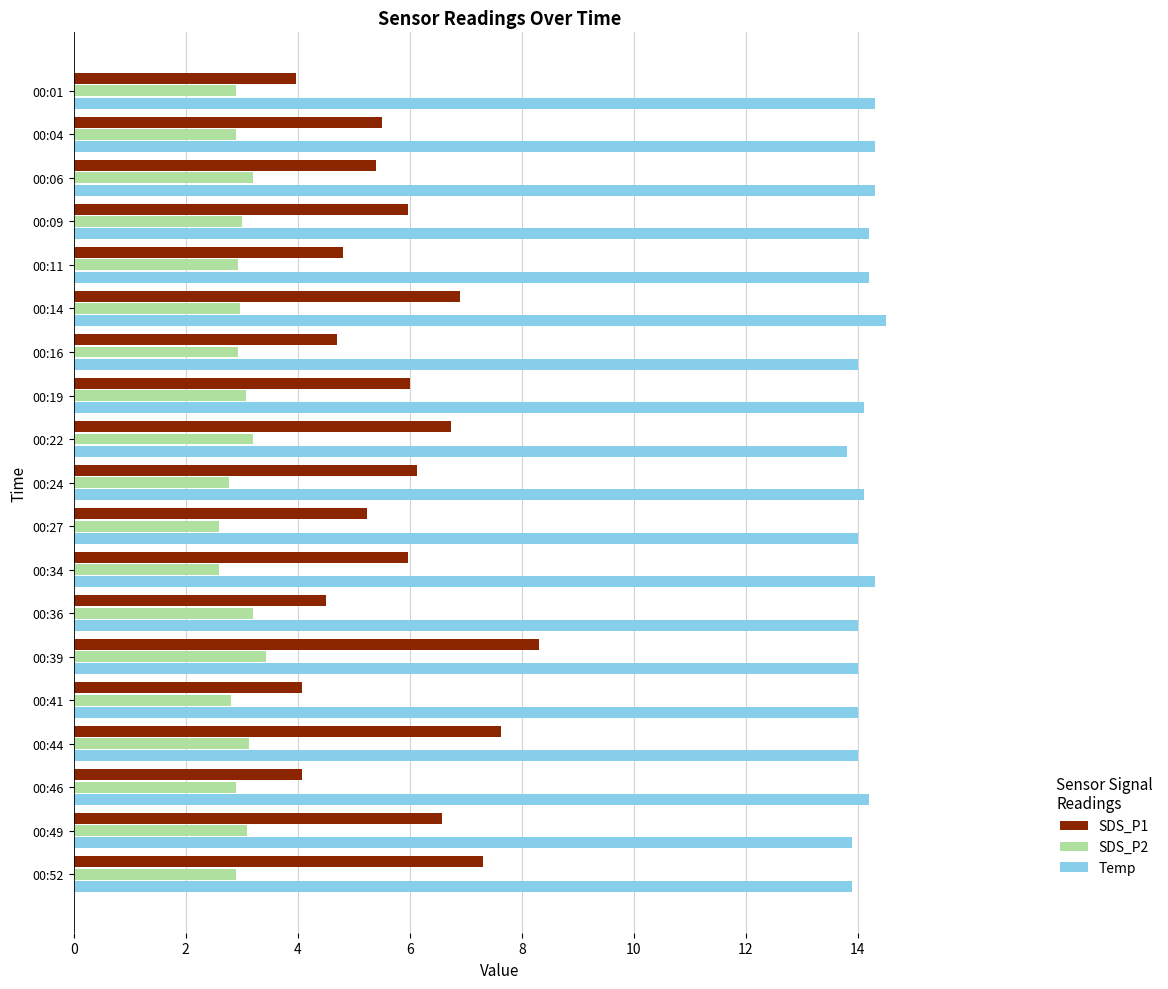

What is the difference between the highest and lowest values at 00:49?

10.8